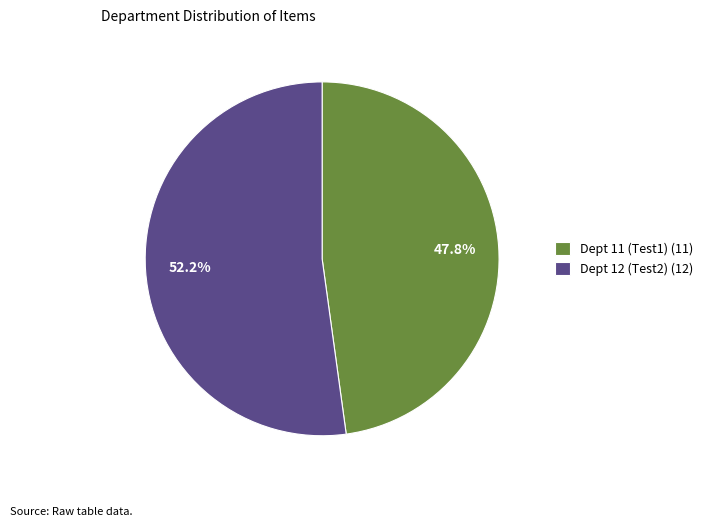

Which slice is the smallest?

Dept 11 (Test1)